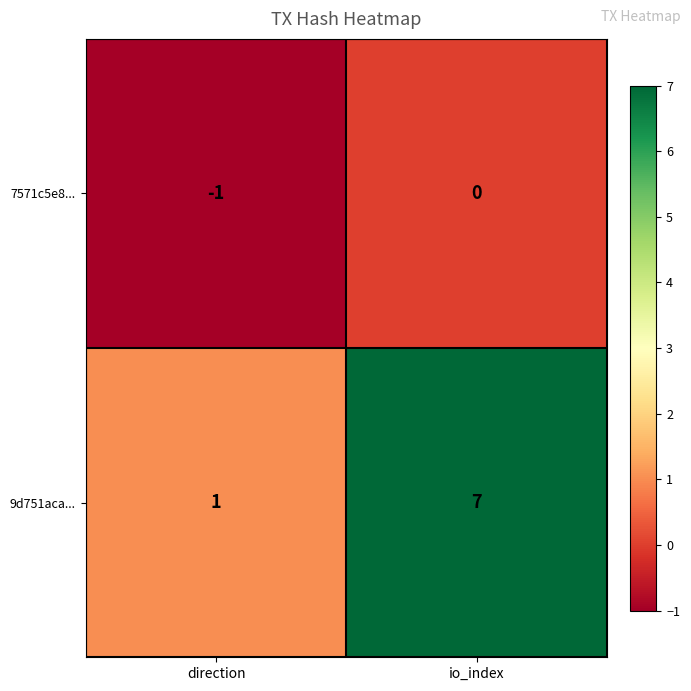

Where is 9d751aca... nearest to the value 4?

direction